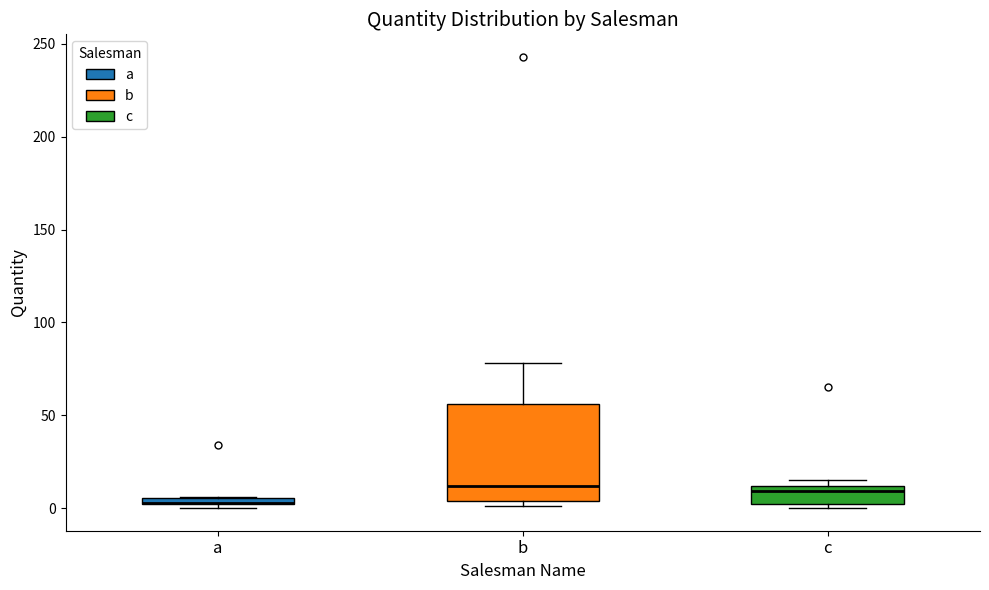

Comparing the boxes themselves (not the whiskers), which one is the tallest?

b